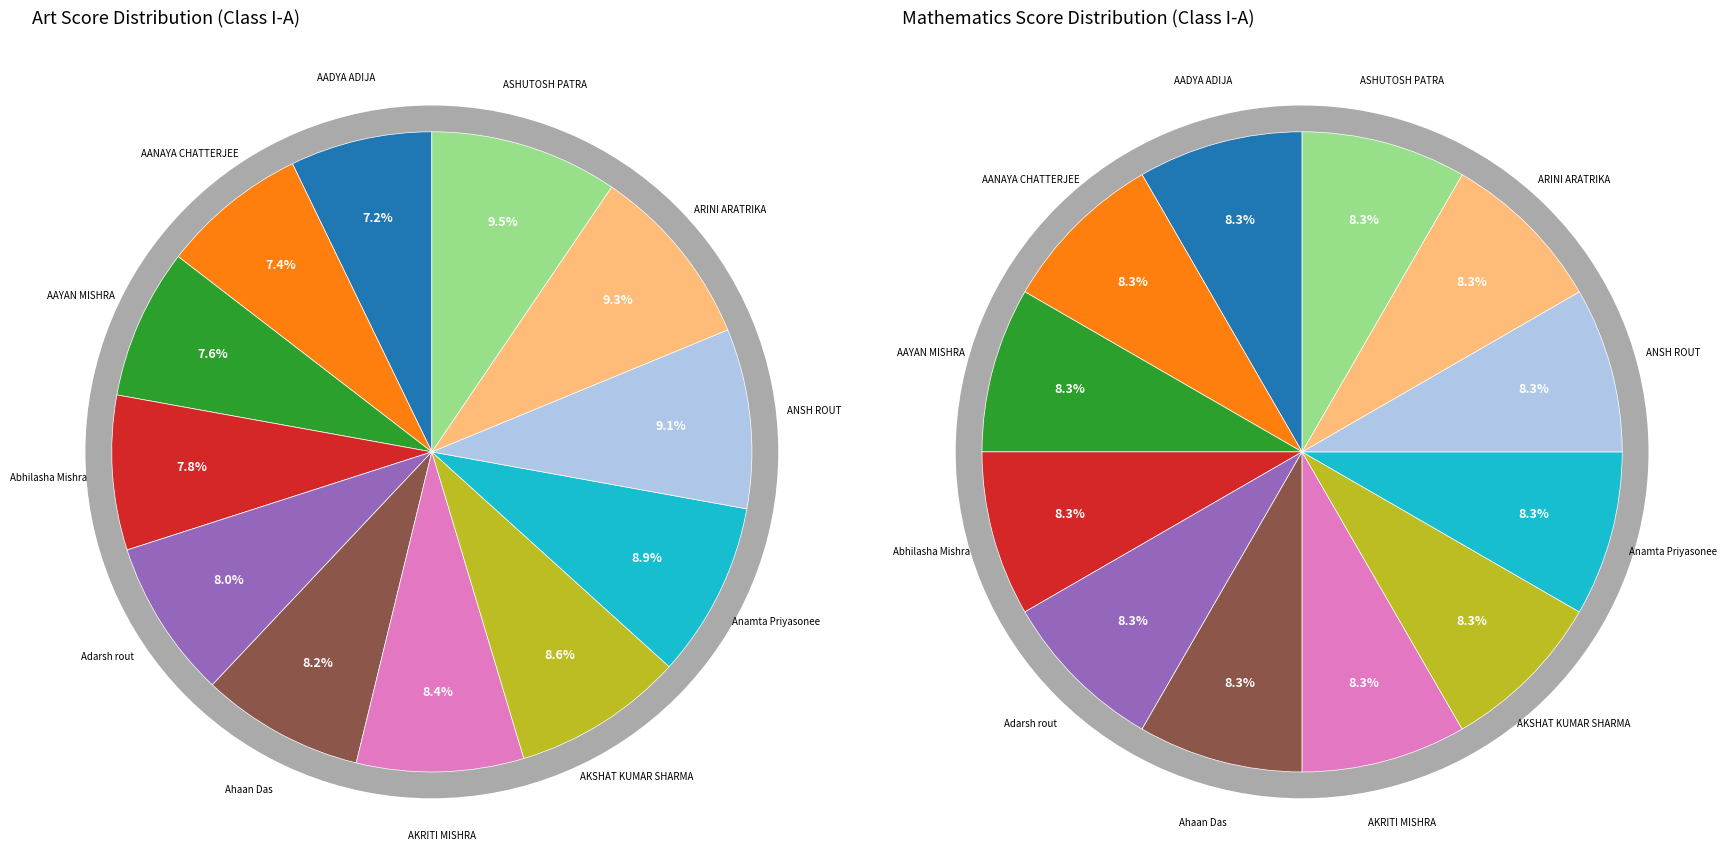

How much of the chart is everything except ARINI ARATRIKA?

90.7%